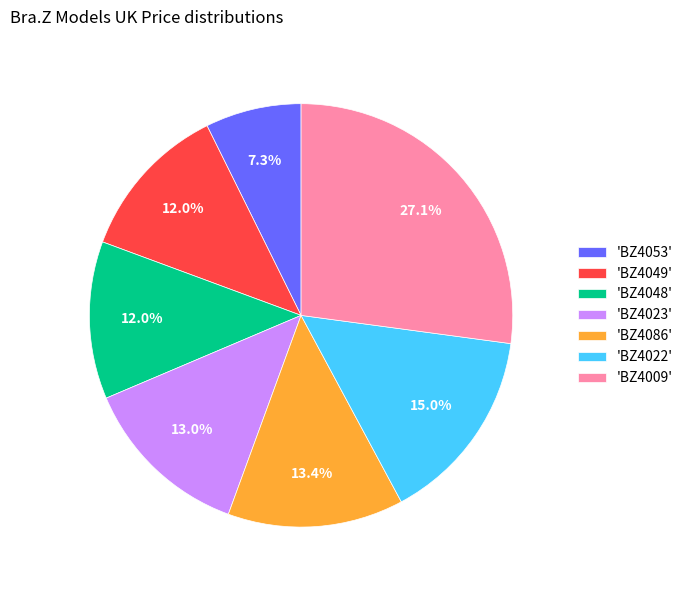

Which category has the smallest portion of the pie?

'BZ4053'